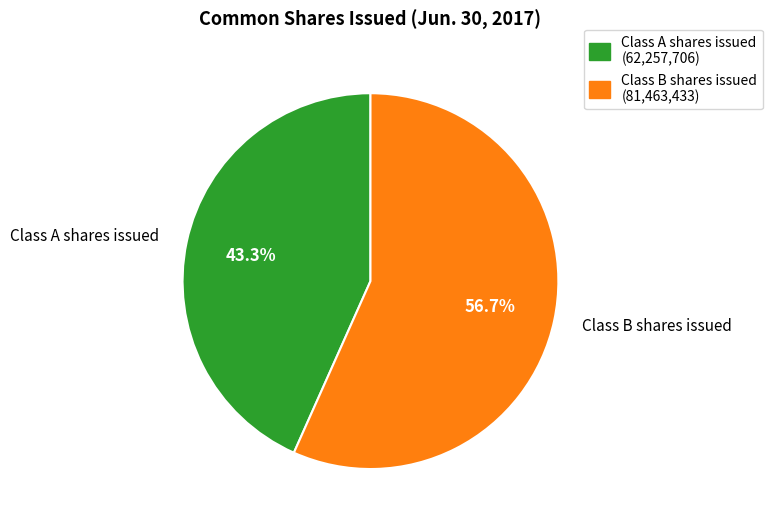

What is the ratio of the value at Class A shares issued to the value at Class B shares issued?

0.8